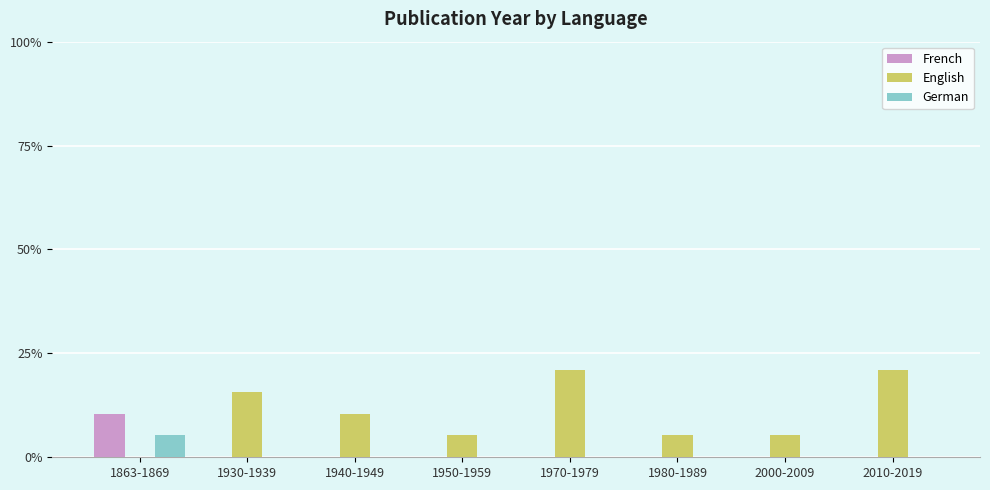

What are all the series names shown in the legend?

French, English, German